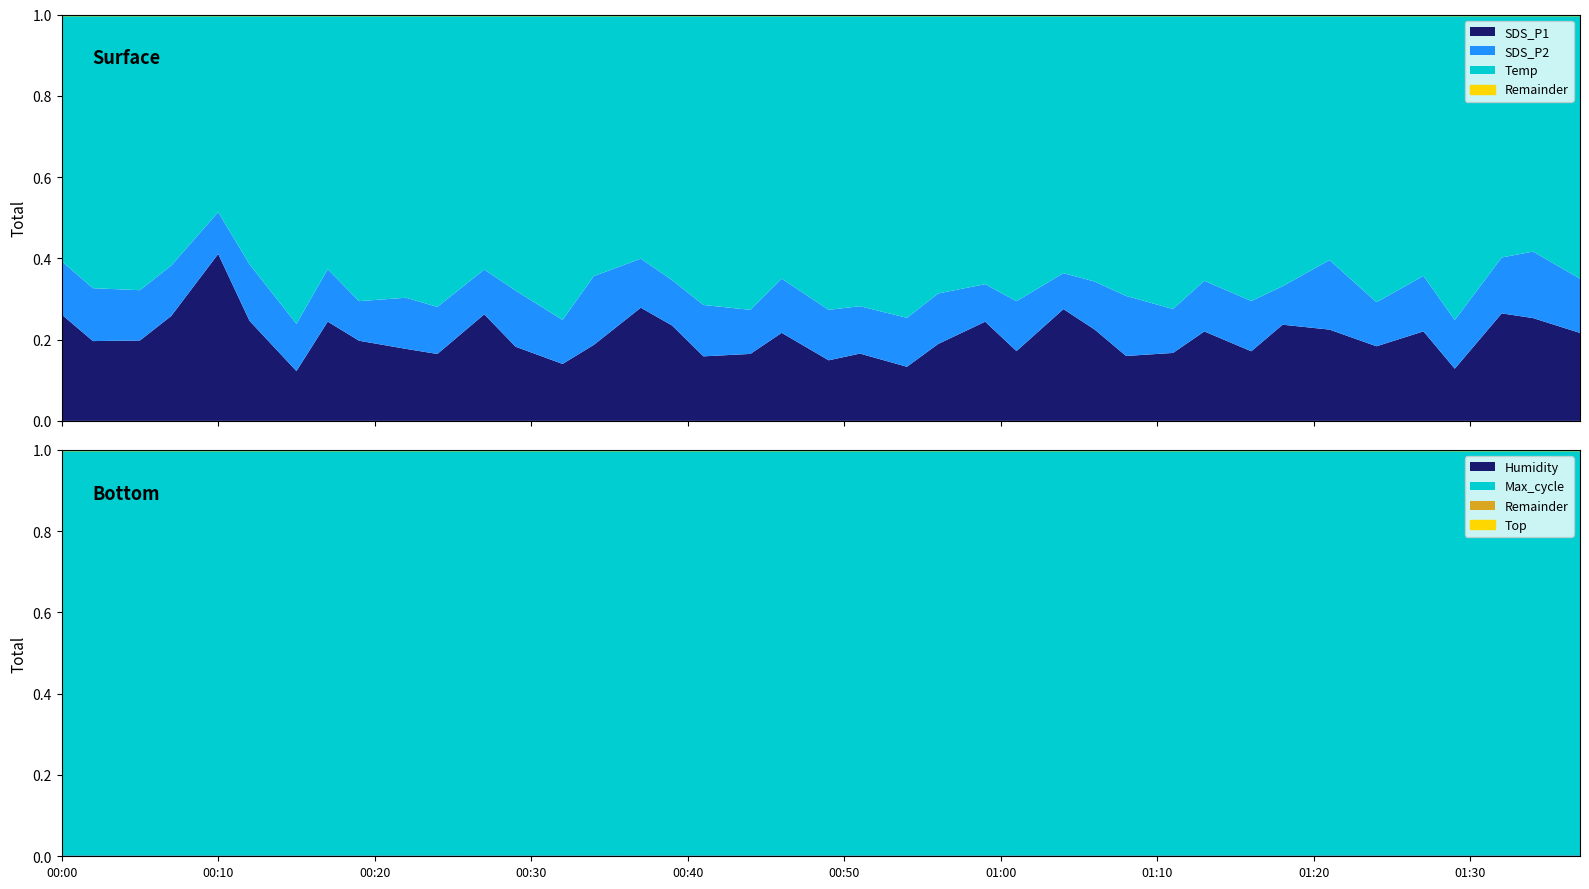

At which category is the sum across all series the highest?

2021/04/03 00:22